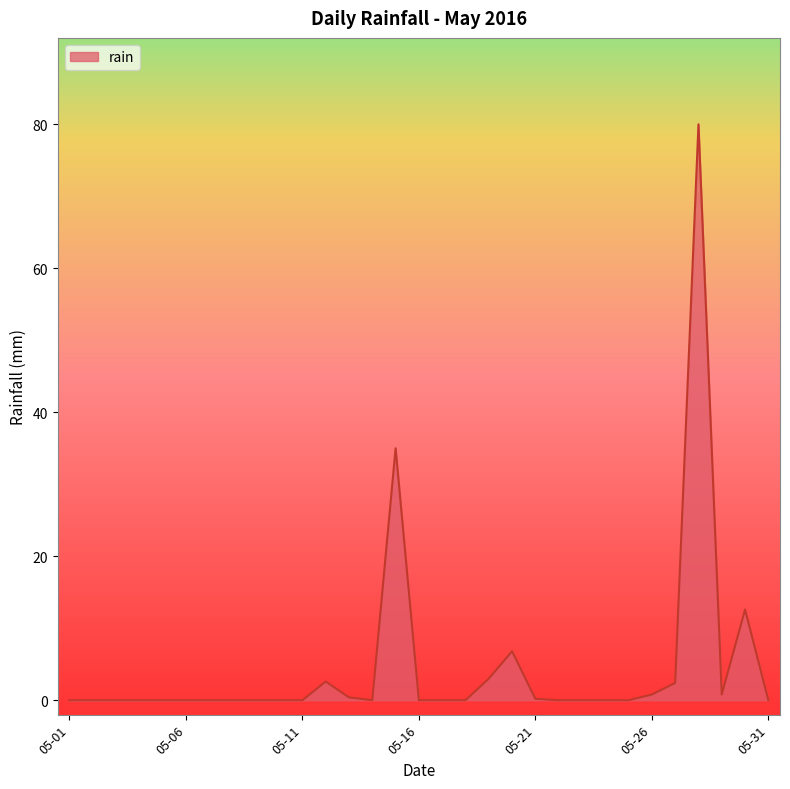

What is the maximum value shown in the chart?

80.0